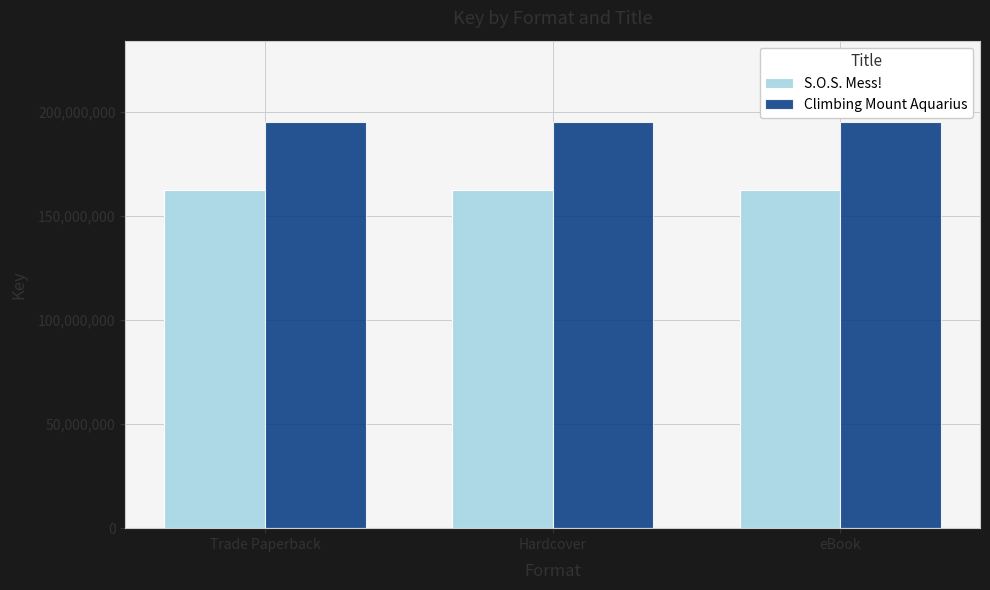

Reading left to right, extract all data points from this chart.

S.O.S. Mess!: Trade Paperback=162307404	Hardcover=162307404	eBook=162307404
Climbing Mount Aquarius: Trade Paperback=195037049	Hardcover=195037049	eBook=195037049